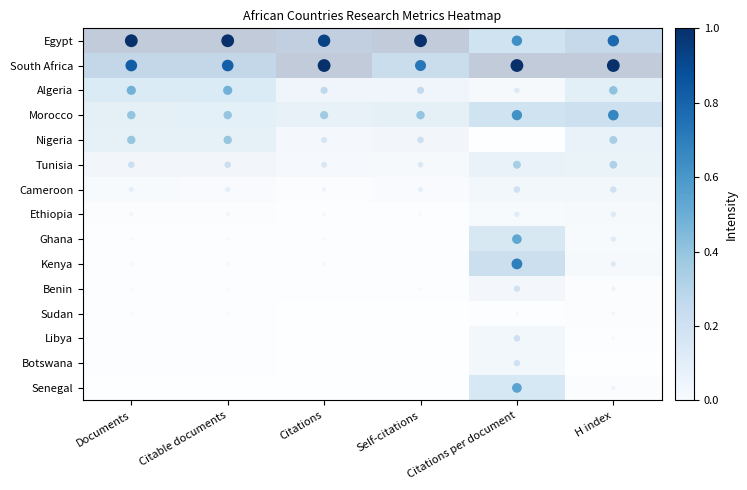

How many data points does each series have?

6